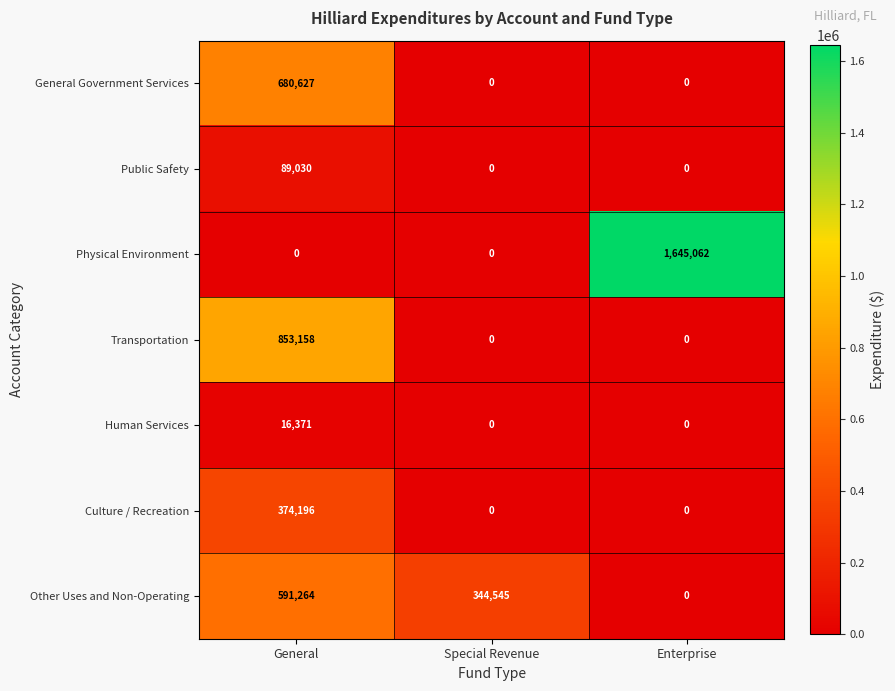

At which category is the sum across all series the highest?

General